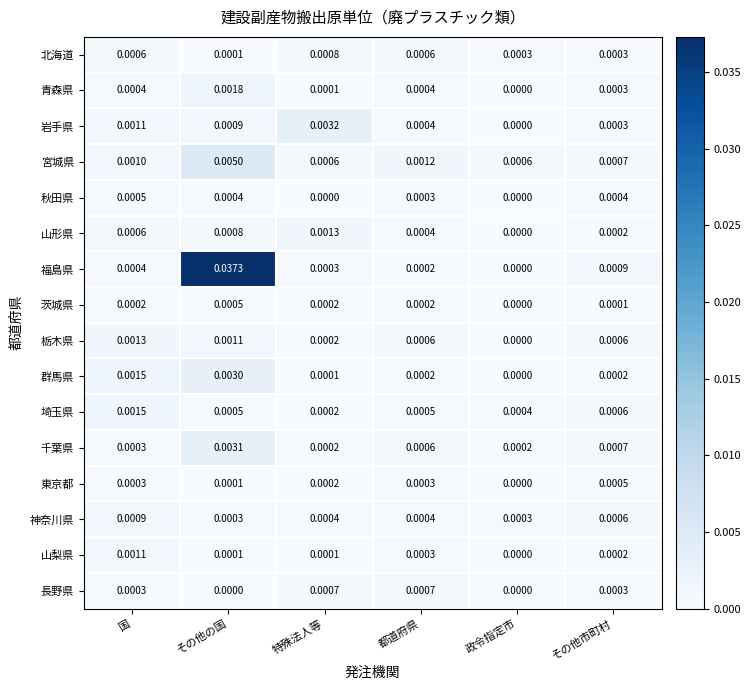

Which series changed the most between 政令指定市 and その他市町村?

福島県